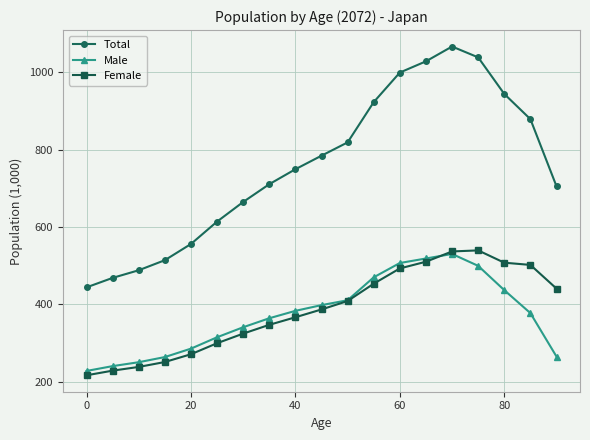

What is the highest value of the Female series?

539.1